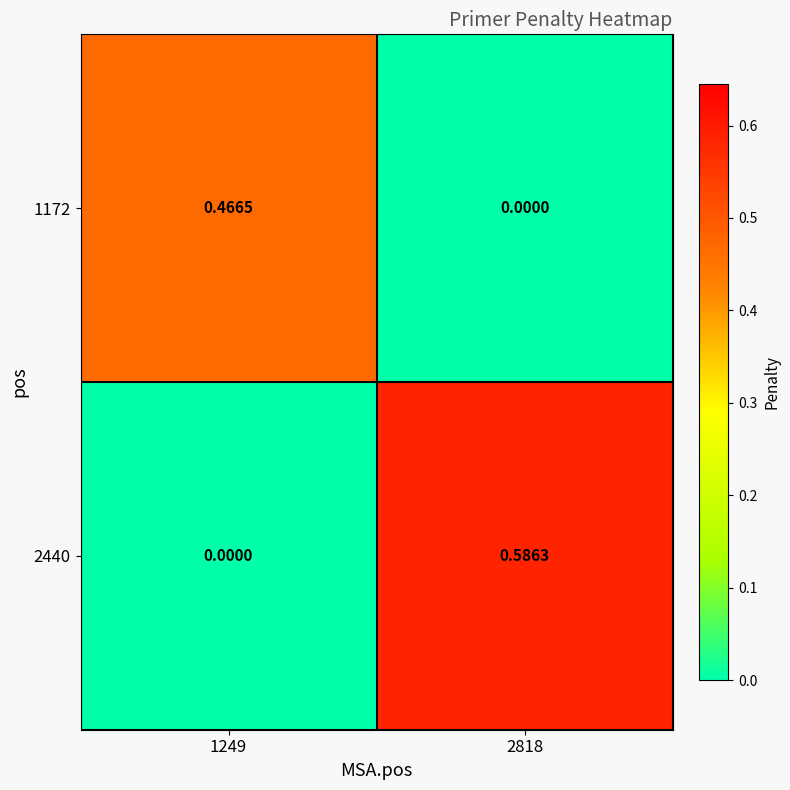

Count the number of data series in this chart.

2